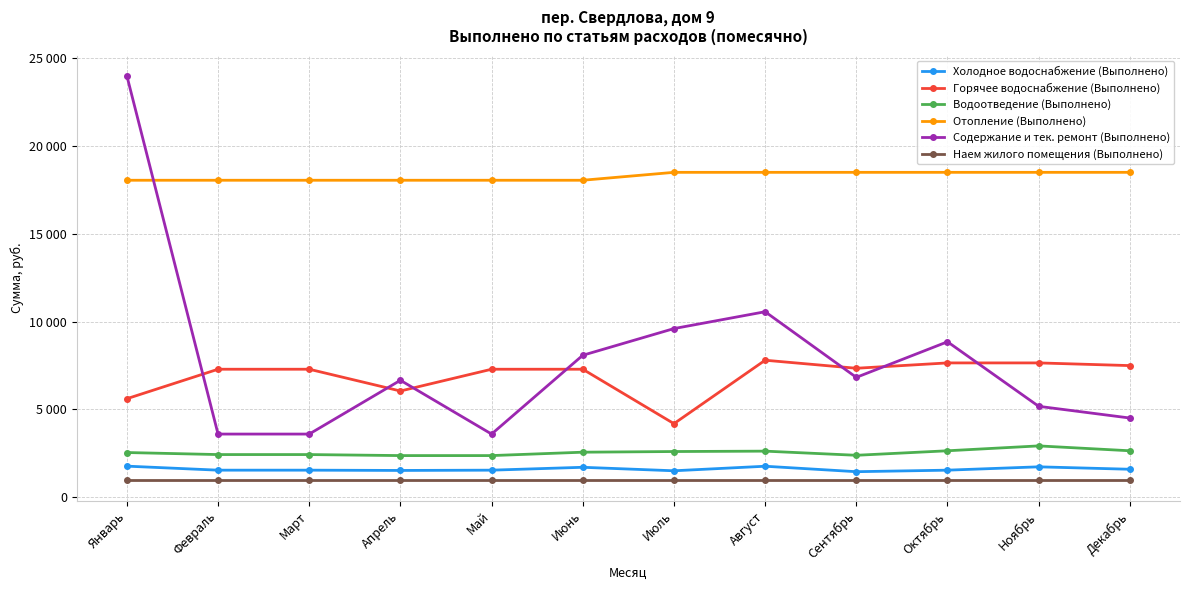

True or false: Горячее водоснабжение (Выполнено) and Наем жилого помещения (Выполнено) cross at least once.

False